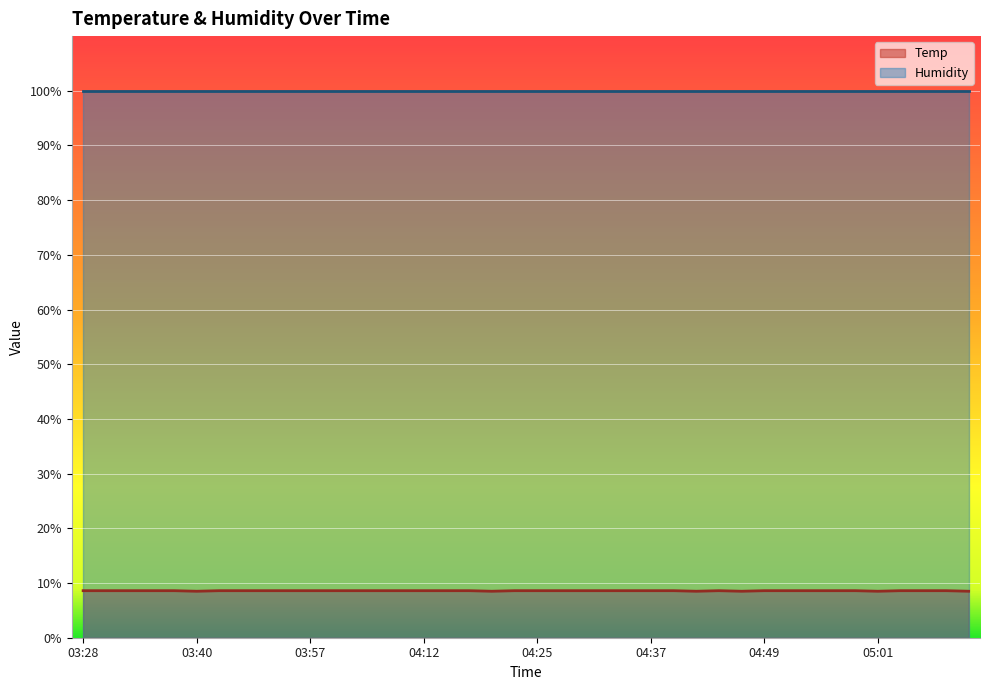

Reading right to left, extract all data points from this chart.

05:11=8.5	05:09=8.6	05:06=8.6	05:04=8.6	05:01=8.5	04:59=8.6	04:56=8.6	04:54=8.6	04:51=8.6	04:49=8.6	04:47=8.5	04:44=8.6	04:42=8.5	04:39=8.6	04:37=8.6	04:34=8.6	04:32=8.6	04:30=8.6	04:27=8.6	04:25=8.6	04:22=8.6	04:20=8.5	04:17=8.6	04:15=8.6	04:12=8.6	04:07=8.6	04:05=8.6	04:02=8.6	04:00=8.6	03:57=8.6	03:55=8.6	03:53=8.6	03:50=8.6	03:48=8.6	03:40=8.5	03:37=8.6	03:35=8.6	03:32=8.6	03:30=8.6	03:28=8.6